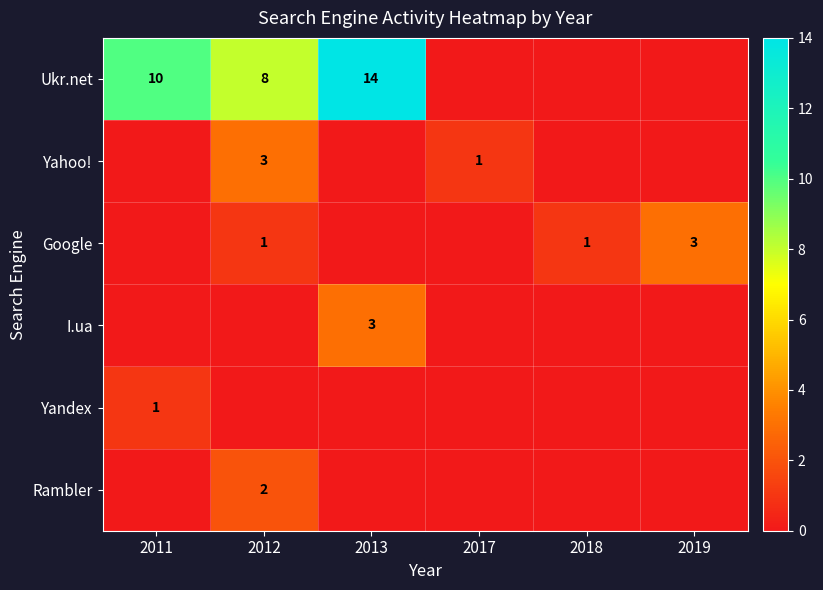

The value of Google at 2019 is 3. True or false?

True